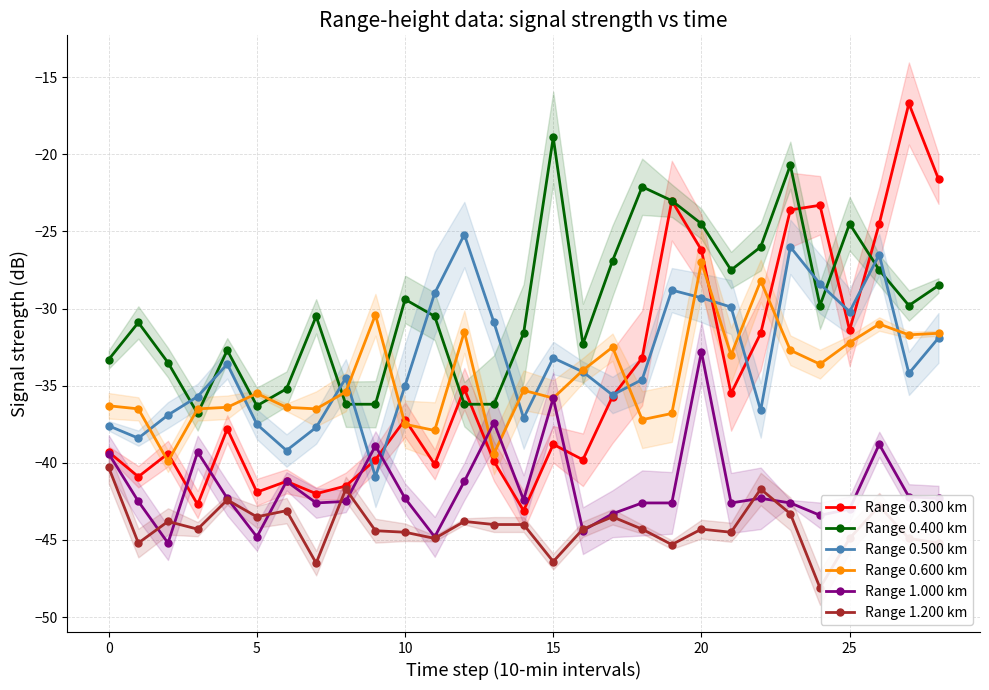

What is the minimum value for Range 0.600 km?

-39.9